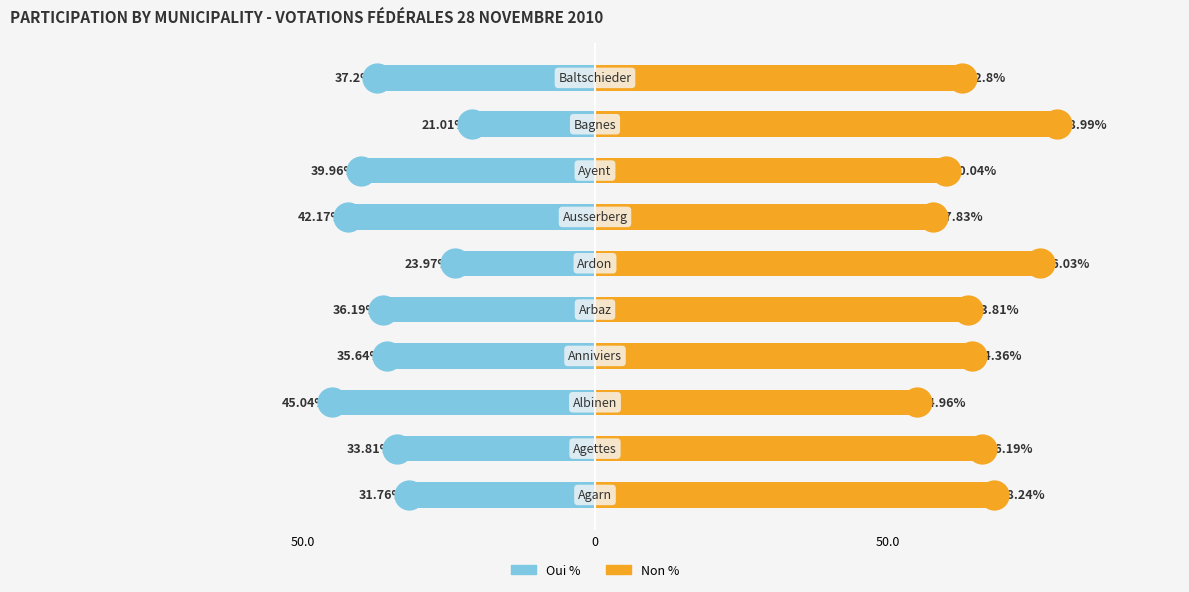

Which series has the largest total across all categories?

Non %